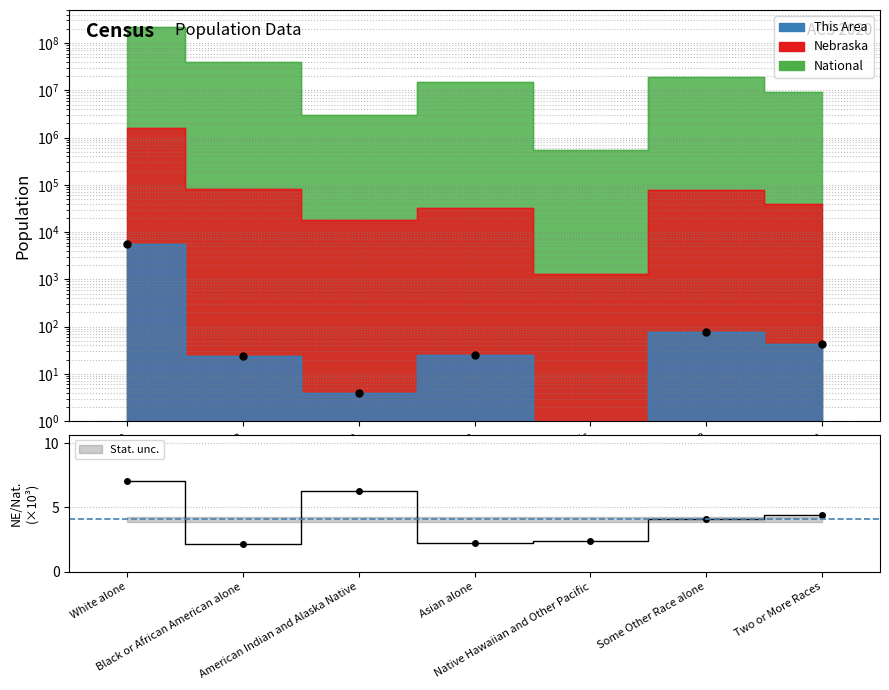

Reading right to left, transcribe all the data shown in this chart.

Two or More Races=43	Some Other Race alone=75	Native Hawaiian and Other Pacific=0	Asian alone=25	American Indian and Alaska Native=4	Black or African American alone=24	White alone=5505